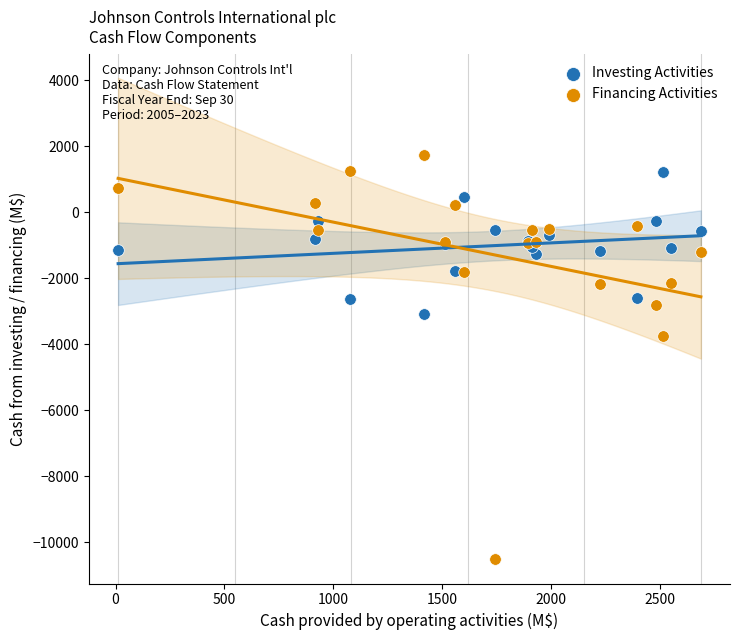

In the Financing Activities series, what Y value is closest to -4389?

-3752